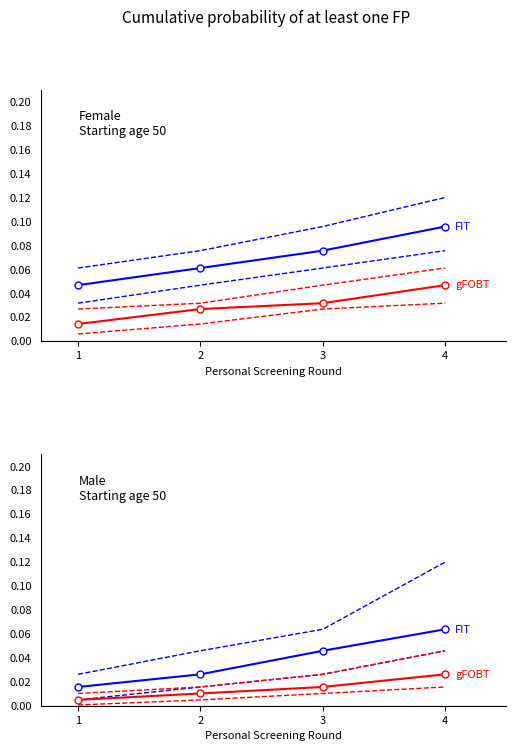

Reading right to left, extract all data points from this chart.

FIT: 4=0.1	3=0.0	2=0.0	1=0.0
gFOBT: 4=0.0	3=0.0	2=0.0	1=0.0